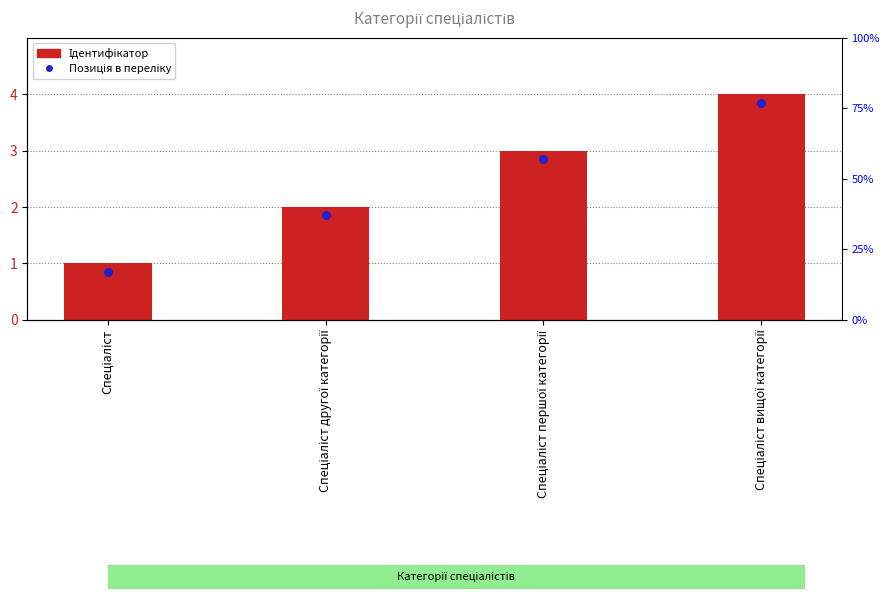

At which category is the sum across all series the highest?

Спеціаліст вищої категорії